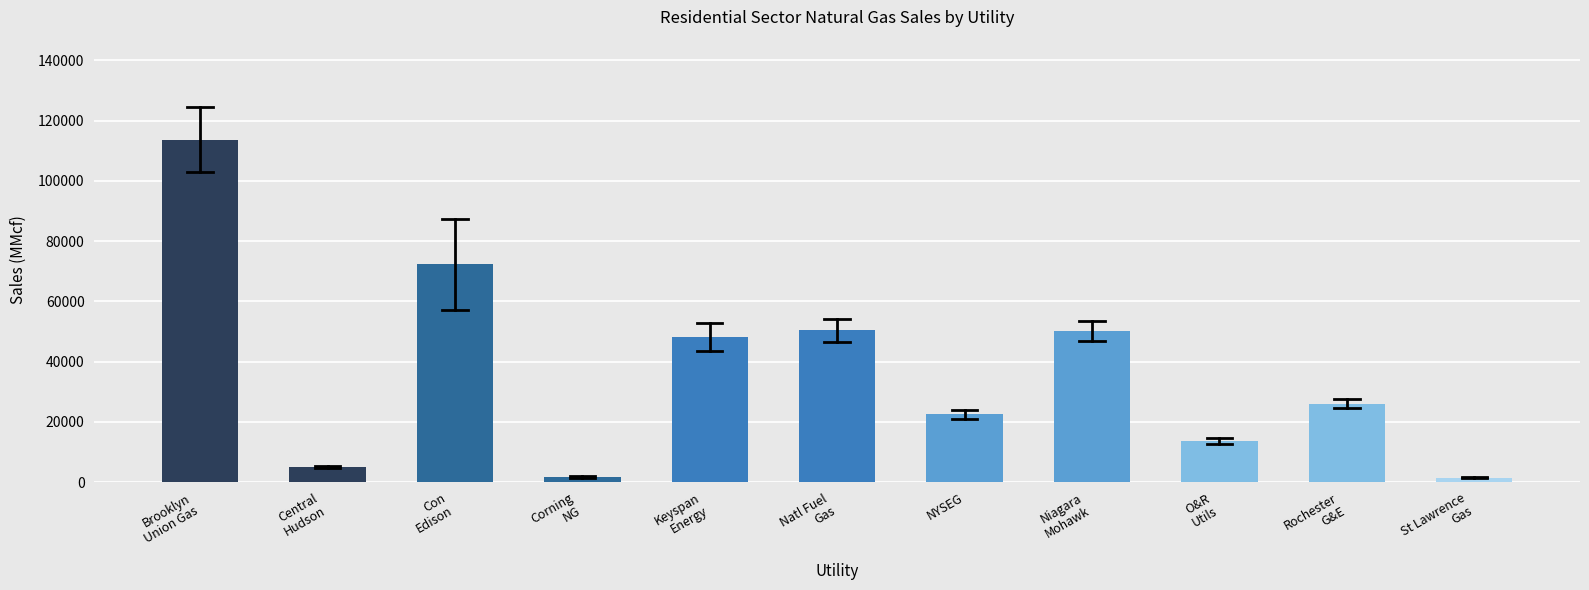

Is it true that the value at NYSEG is 22534.7?

True